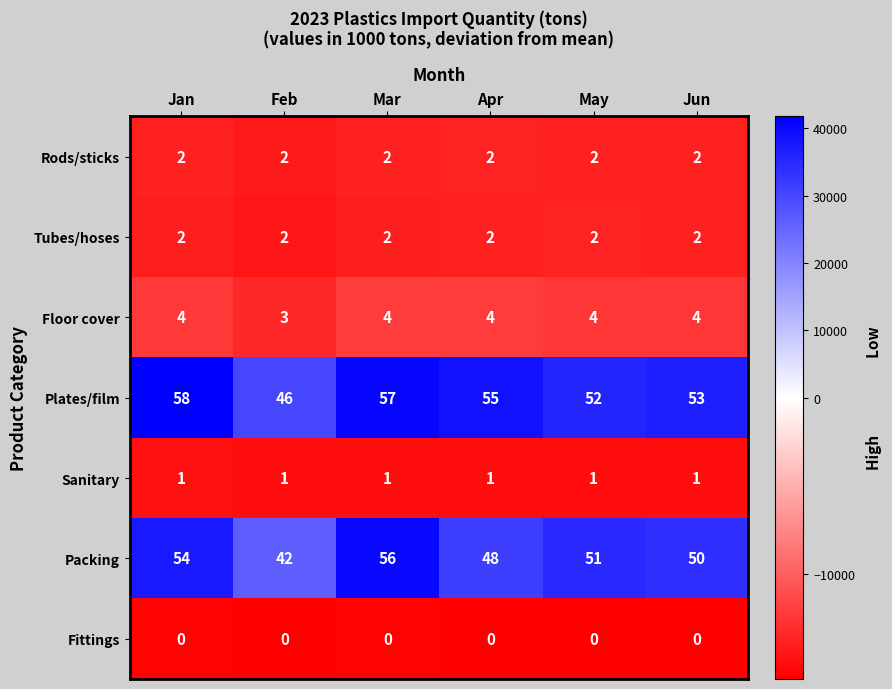

What is the sum of all Rods/sticks values?

12